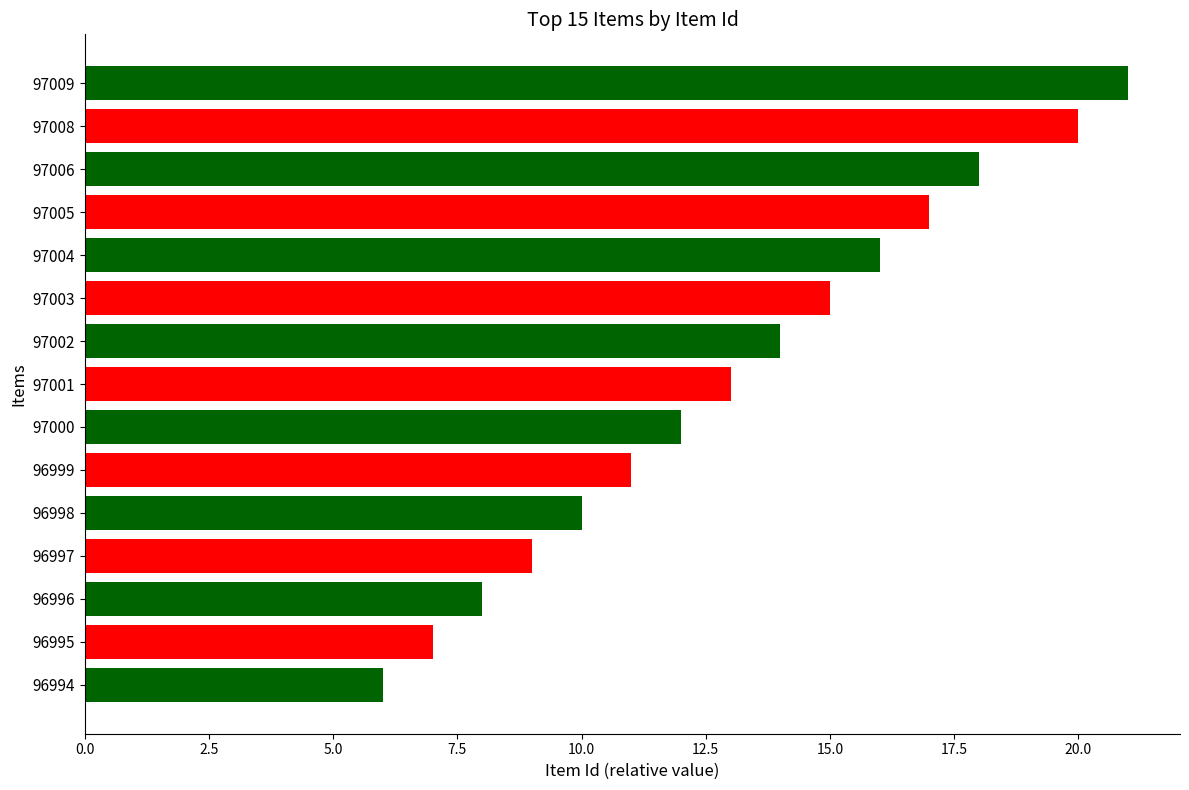

Does the chart contain any negative values?

No